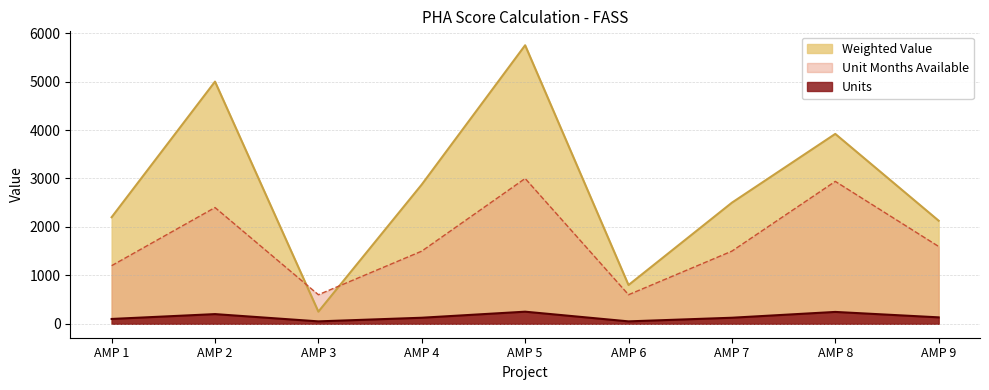

Rank the series at AMP 9 from highest to lowest value.

Weighted Value, Unit Months Available, Units